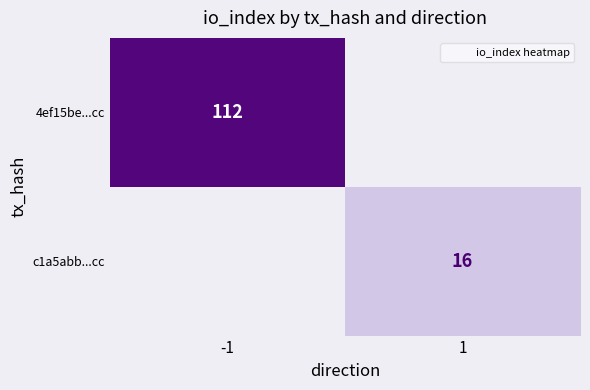

At which category does the chart reach its minimum across all series?

1